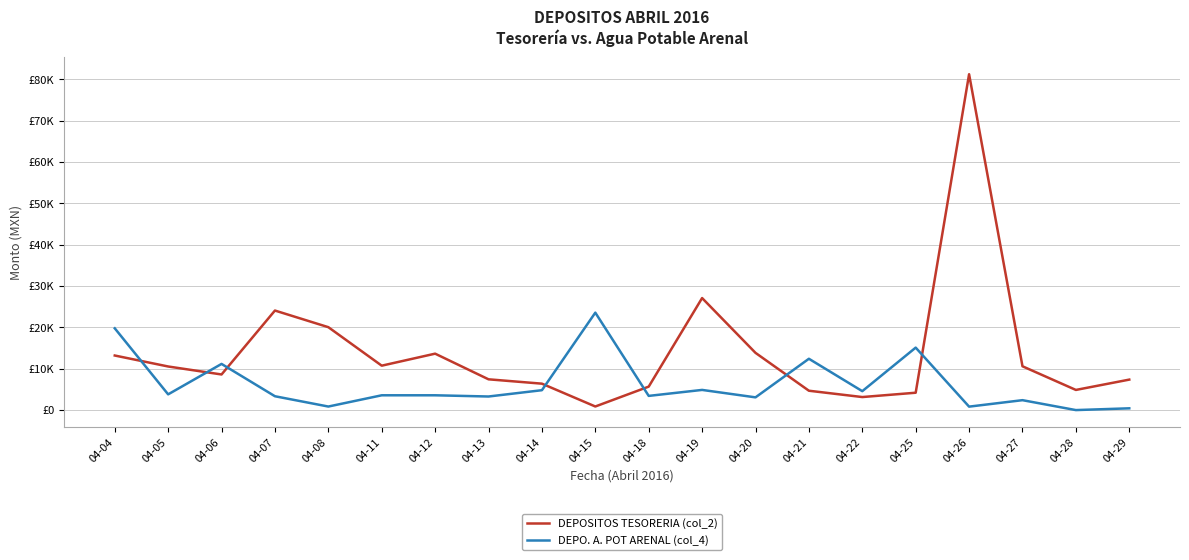

Does the chart have visible grid lines?

Yes